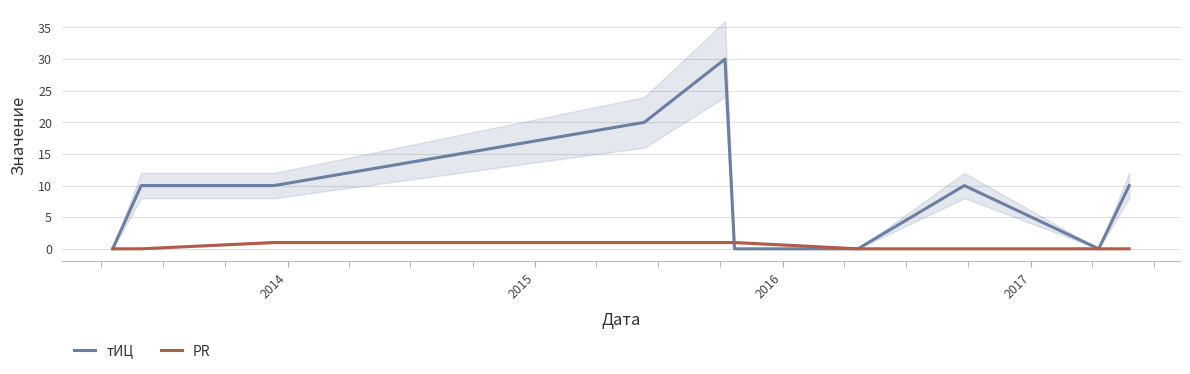

What is the highest value of the тИЦ series?

30